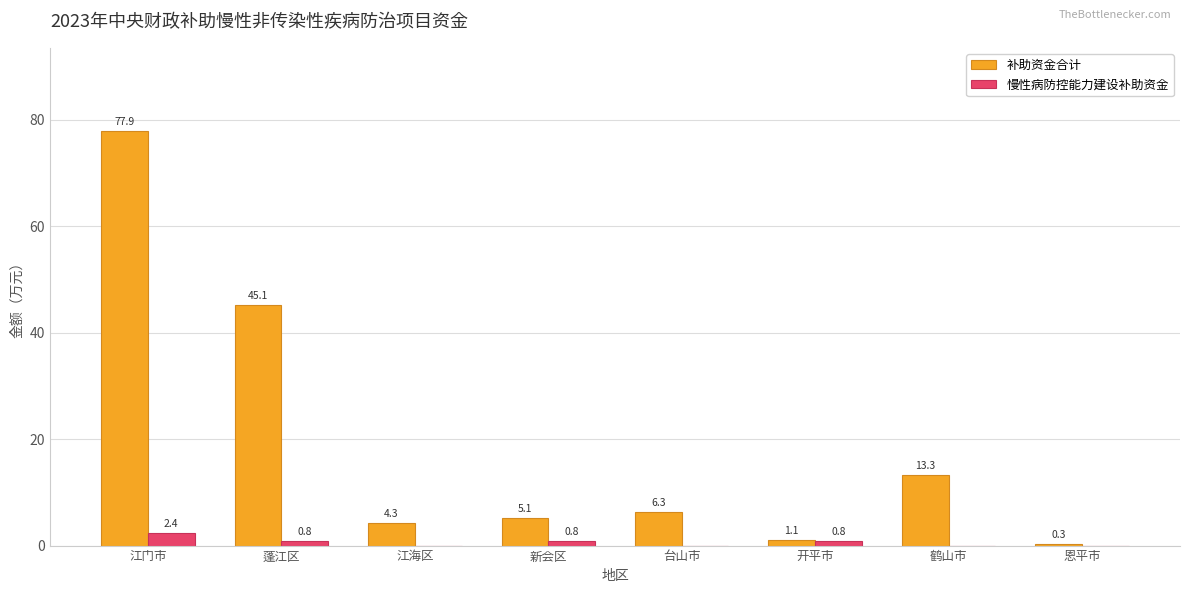

What is the sum of all 补助资金合计 values?

153.4